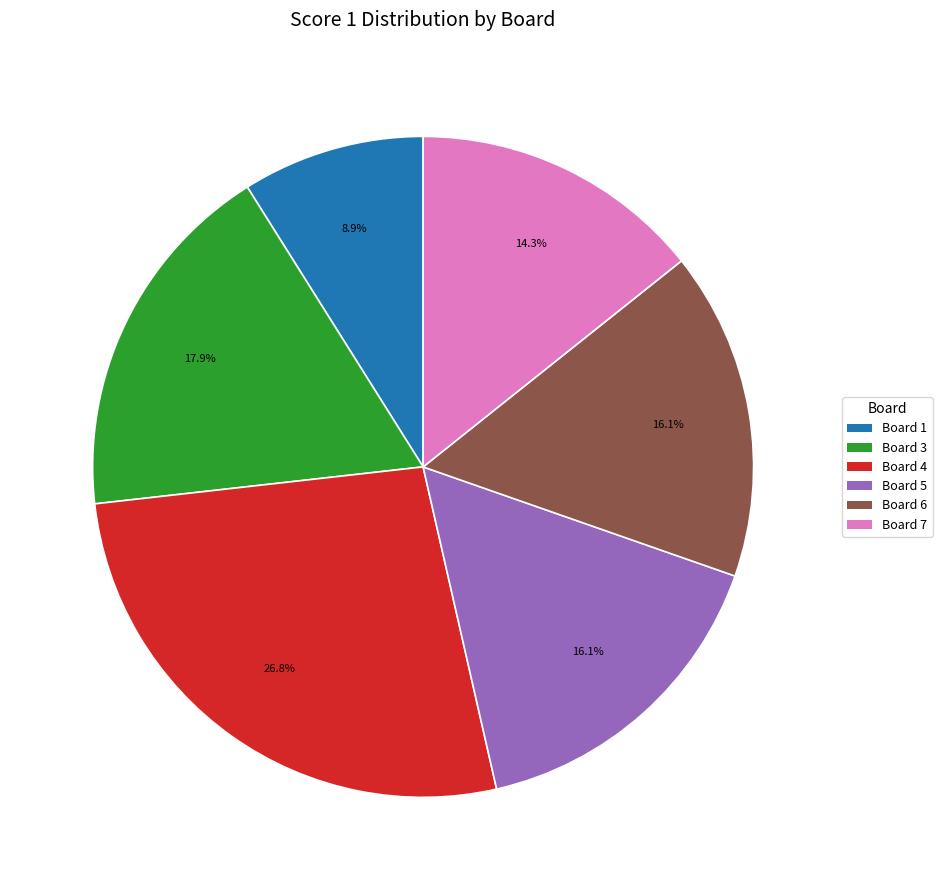

Which category has the biggest portion of the pie?

Board 4